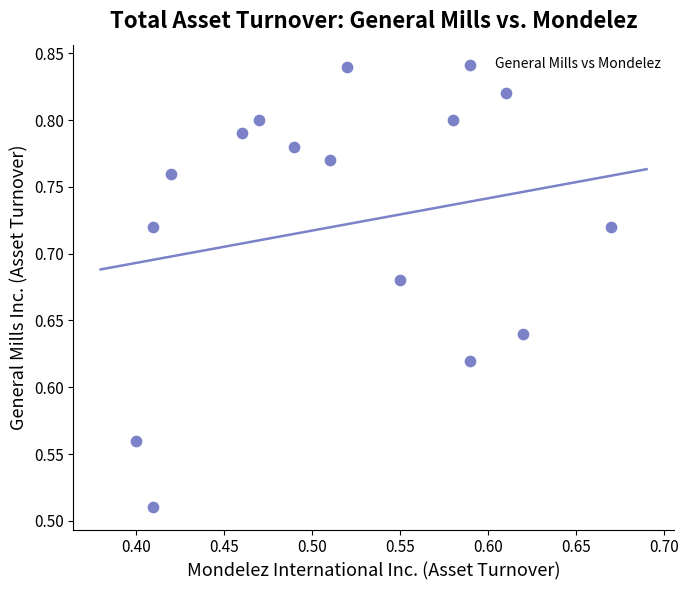

What is the range of X values (max minus min)?

0.3